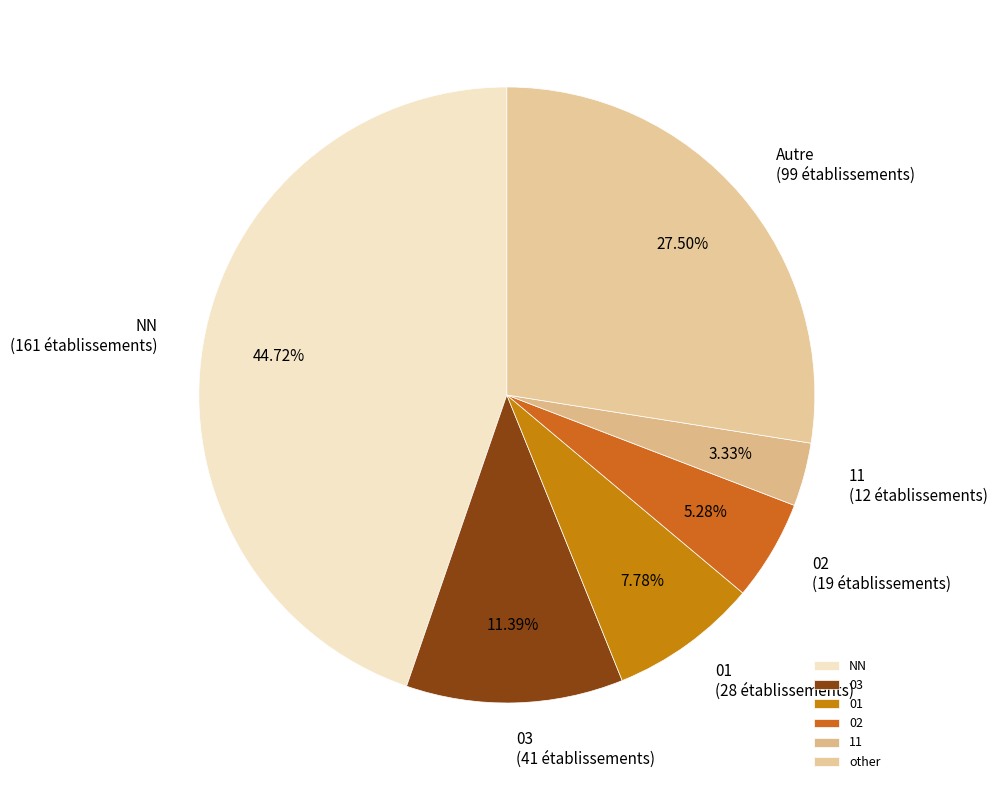

Is 01 the majority of the pie?

No